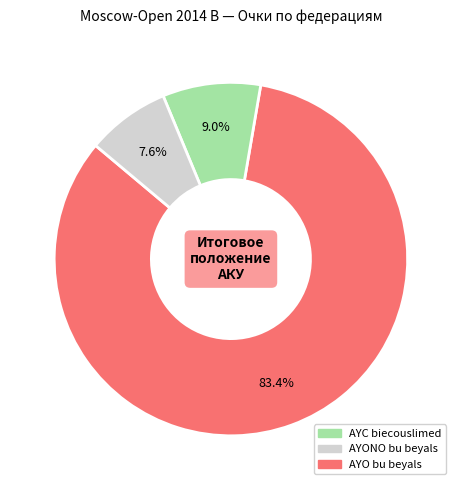

Does any single category account for the majority?

Yes